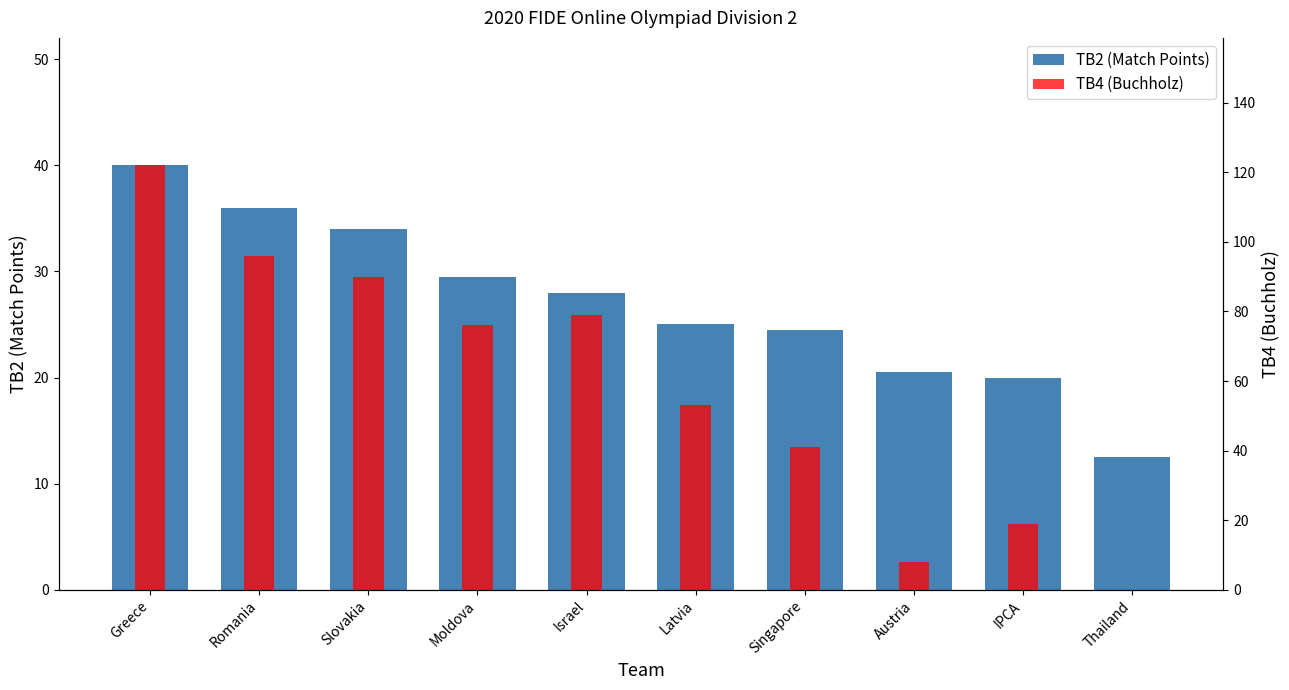

What is the difference between the TB2 (Match Points) values at Thailand and Romania?

23.5